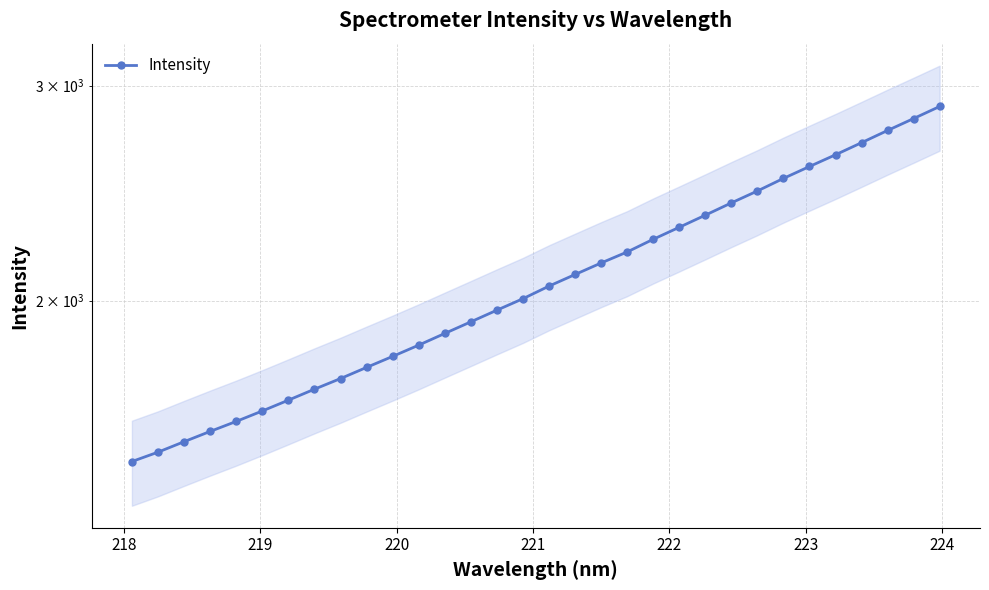

How many data points are above 2055?

16